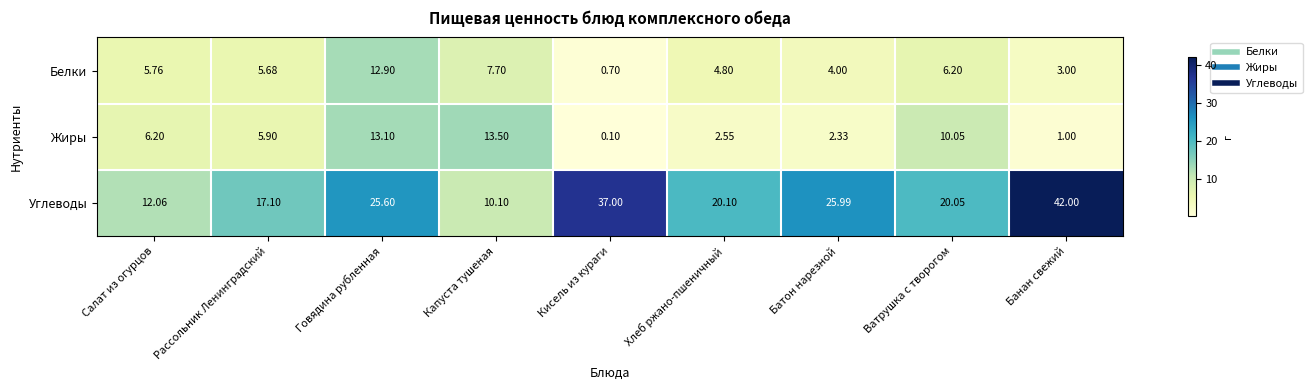

List the series in order of their peak value, lowest first.

Белки, Жиры, Углеводы